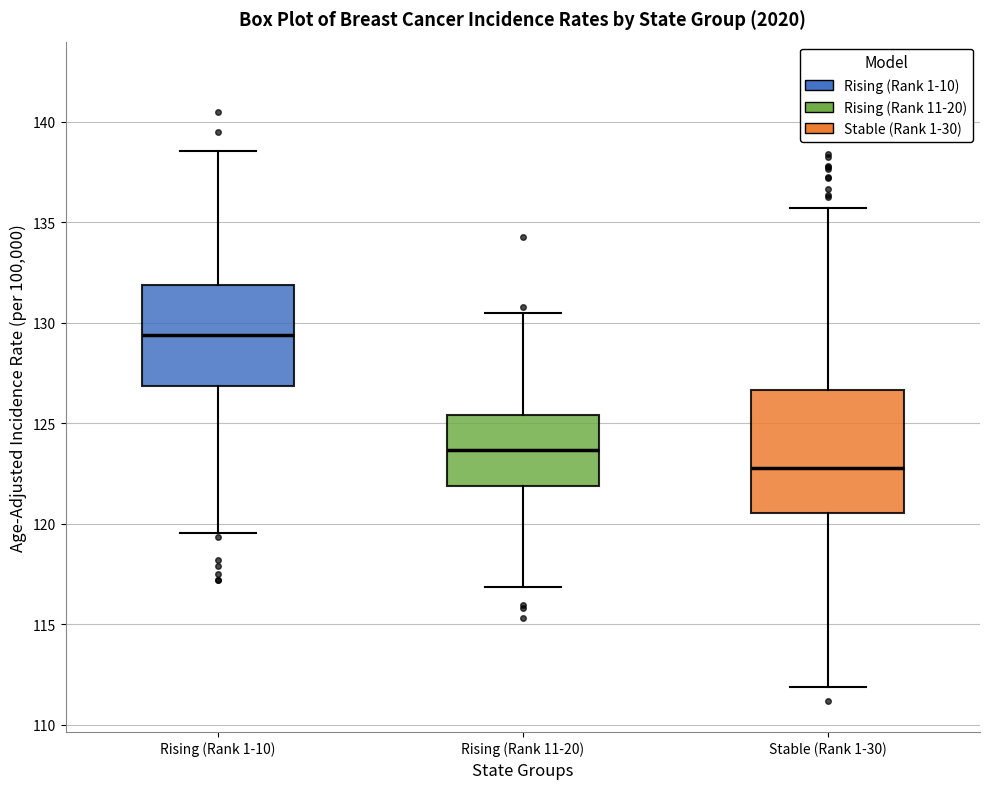

Where is the upper edge of the box for Rising (Rank 1-10) on the y-axis? The values are not printed on the chart, so give them approximately, as read against the axis.

132.0